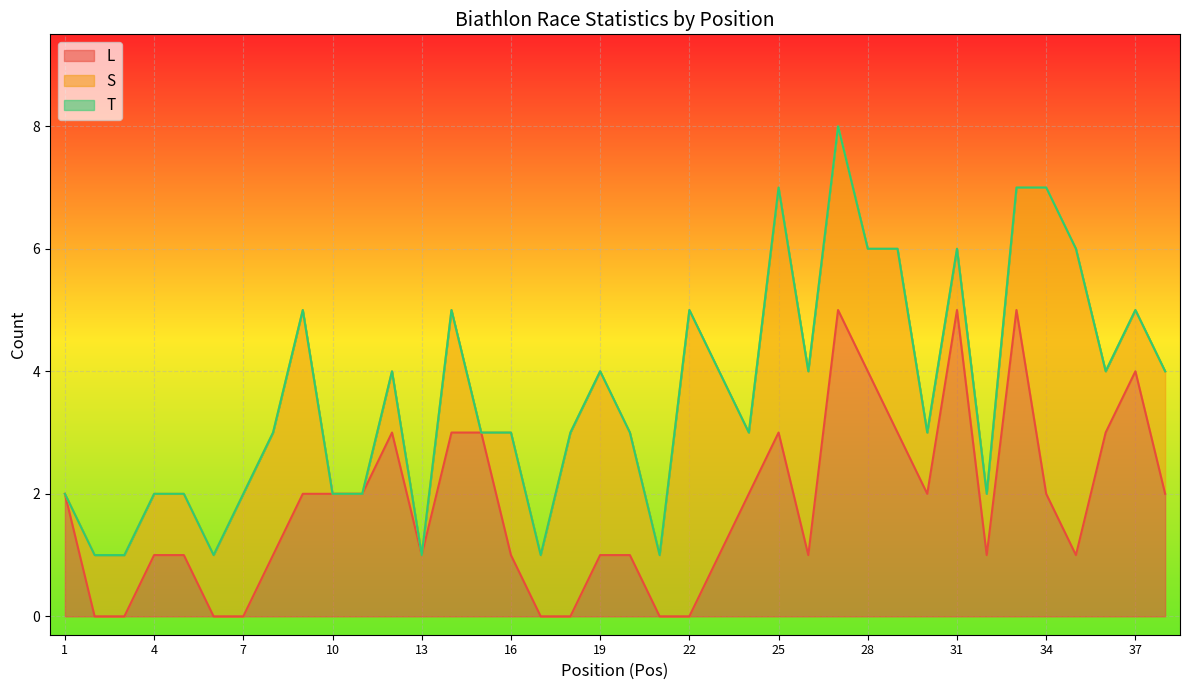

Reading right to left, list all the values displayed in this chart.

L: 38=2	37=4	36=3	35=1	34=2	33=5	32=1	31=5	30=2	29=3	28=4	27=5	26=1	25=3	24=2	23=1	22=0	21=0	20=1	19=1	18=0	17=0	16=1	15=3	14=3	13=1	12=3	11=2	10=2	9=2	8=1	7=0	6=0	5=1	4=1	3=0	2=0	1=2
T: 38=4	37=5	36=4	35=6	34=7	33=7	32=2	31=6	30=3	29=6	28=6	27=8	26=4	25=7	24=3	23=4	22=5	21=1	20=3	19=4	18=3	17=1	16=3	15=3	14=5	13=1	12=4	11=2	10=2	9=5	8=3	7=2	6=1	5=2	4=2	3=1	2=1	1=2